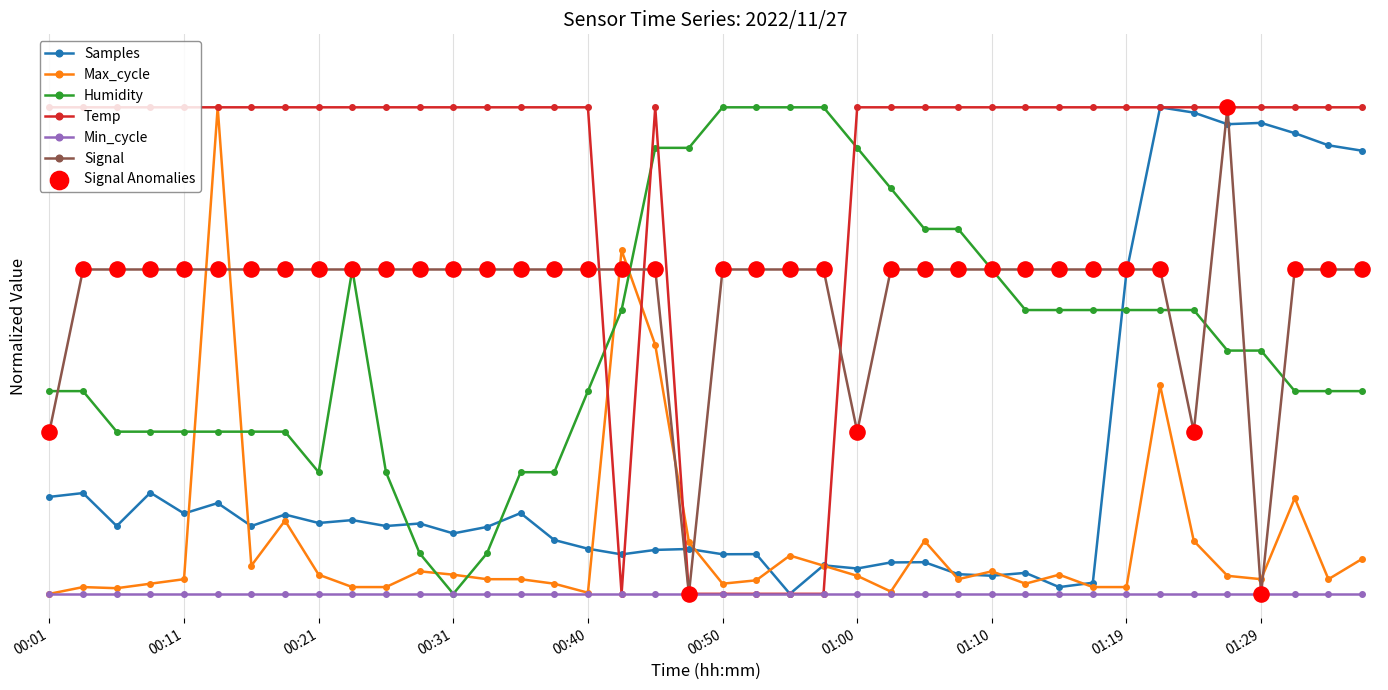

At which category is the sum across all series the highest?

01:22